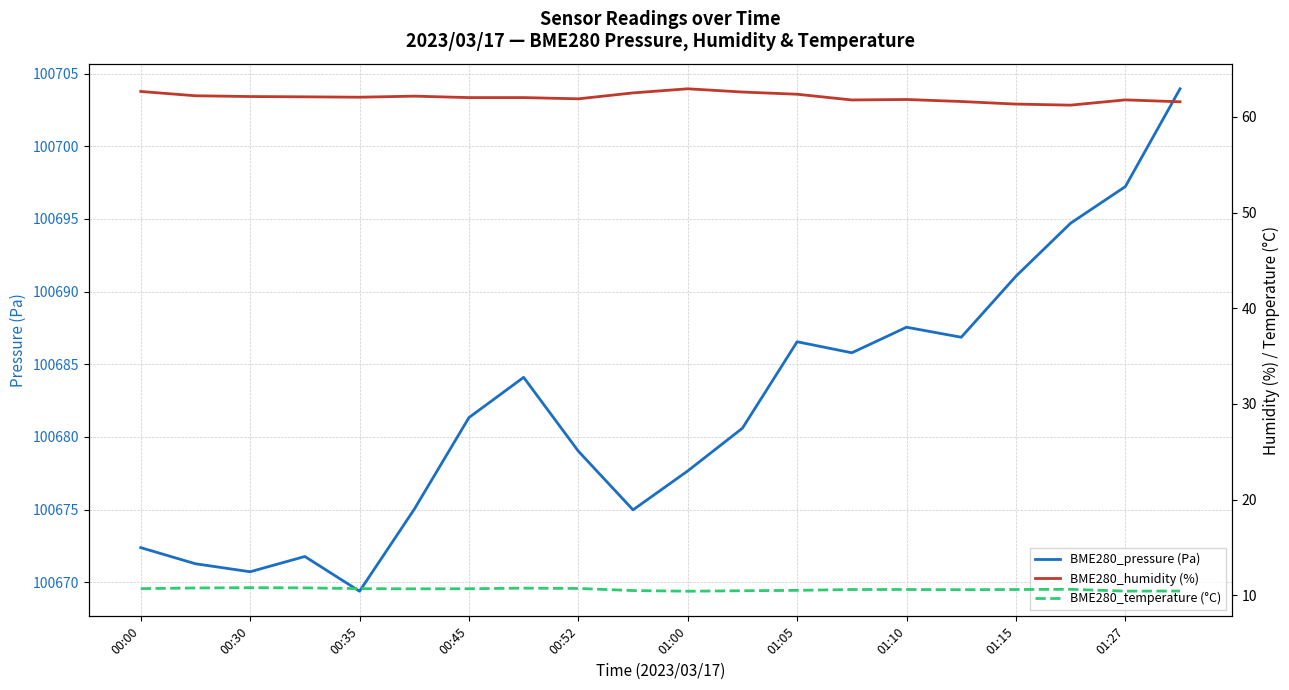

True or false: BME280_pressure (Pa) and BME280_humidity (%) intersect in this chart.

False